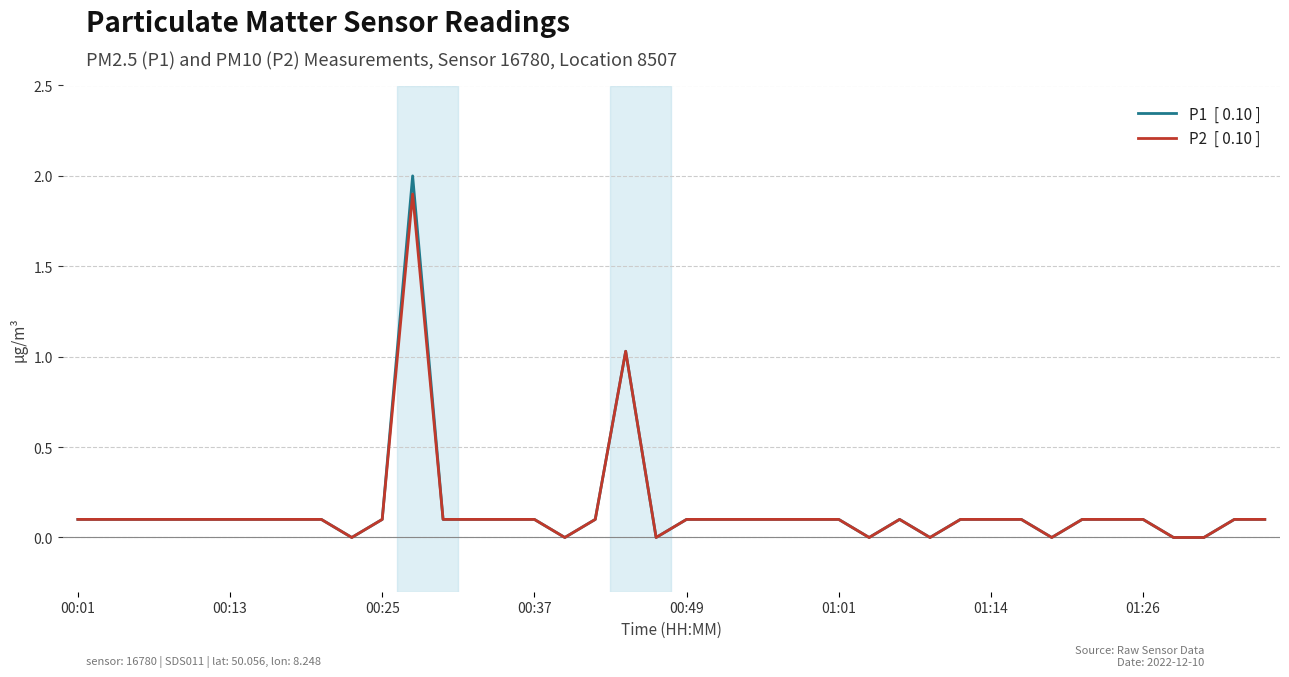

What is the greatest value displayed?

2.0